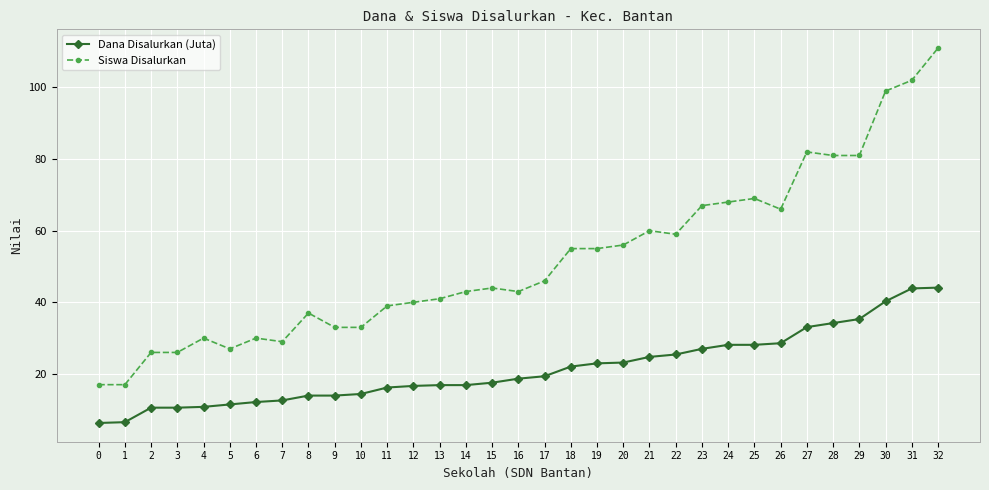

True or false: Siswa Disalurkan and Dana Disalurkan (Juta) cross at least once.

False